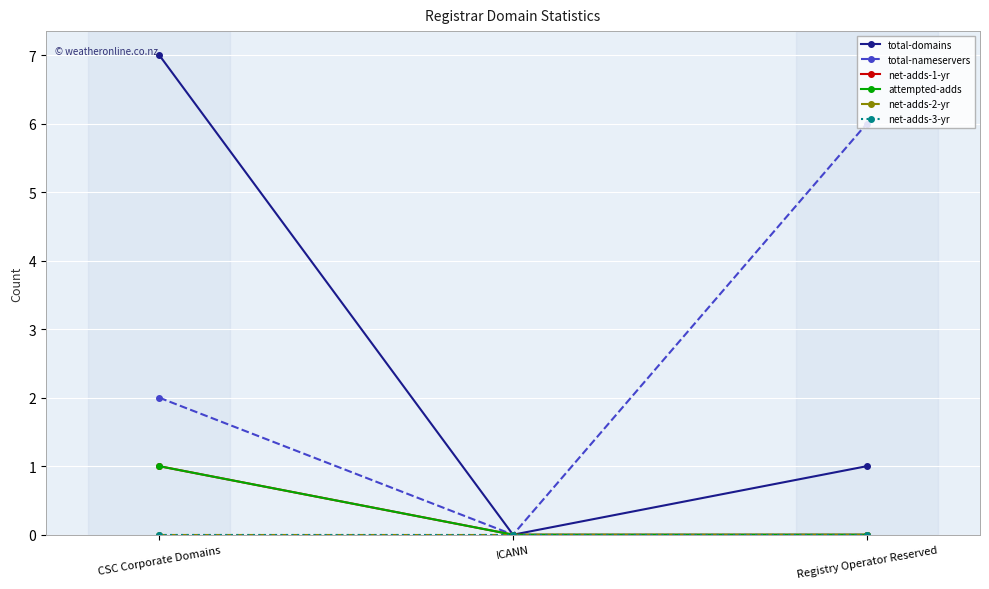

How many lines are shown in the chart?

6